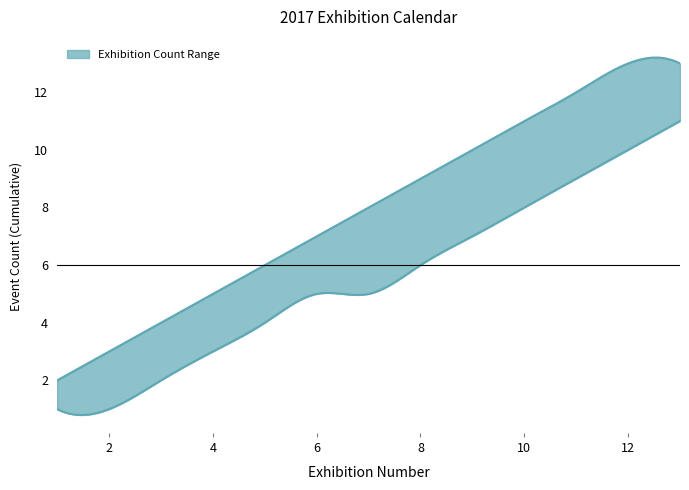

How many data points in upper are less than 8?

6